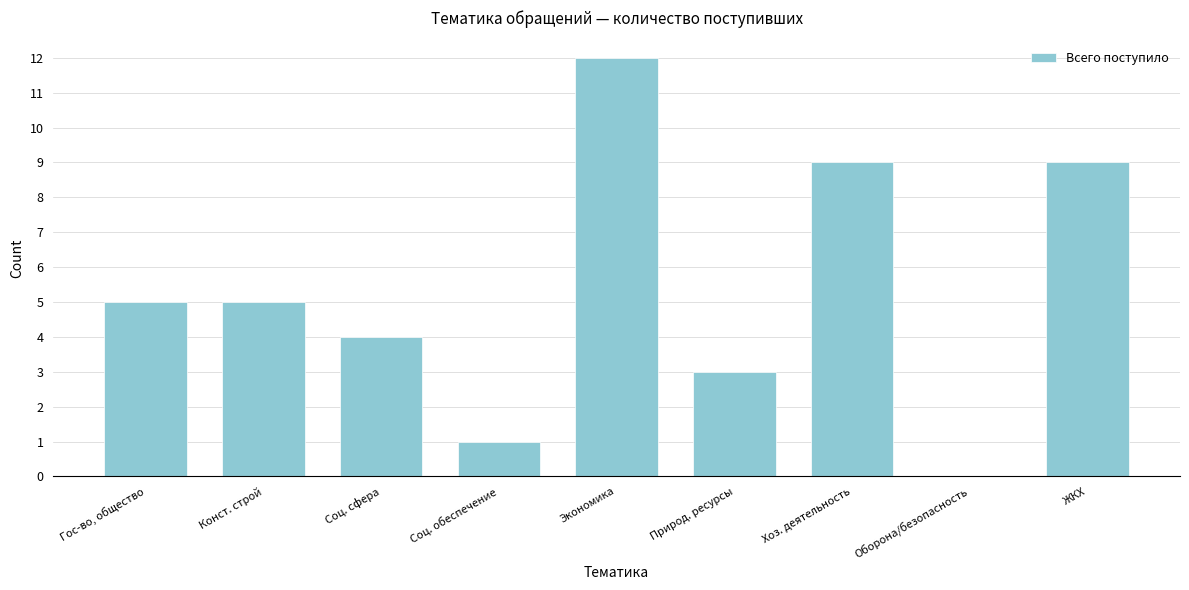

Reading left to right, list all the values displayed in this chart.

Гос-во, общество=5	Конст. строй=5	Соц. сфера=4	Соц. обеспечение=1	Экономика=12	Природ. ресурсы=3	Хоз. деятельность=9	Оборона/безопасность=0	ЖКХ=9